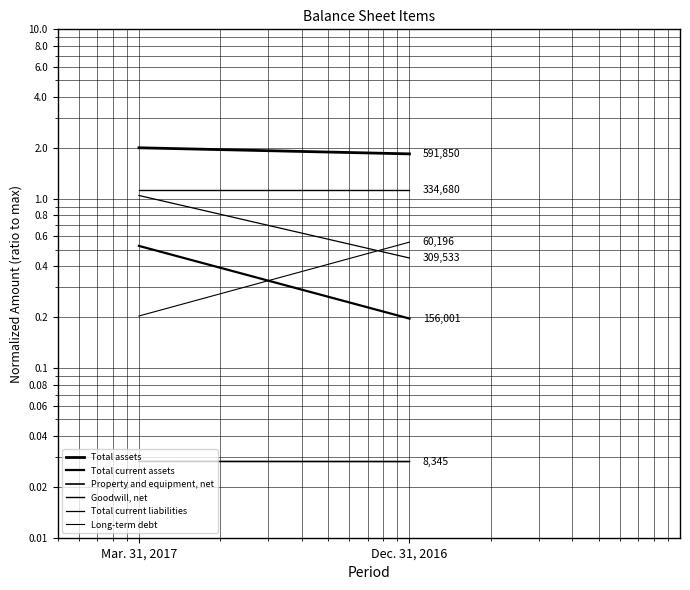

How many lines are shown in the chart?

6